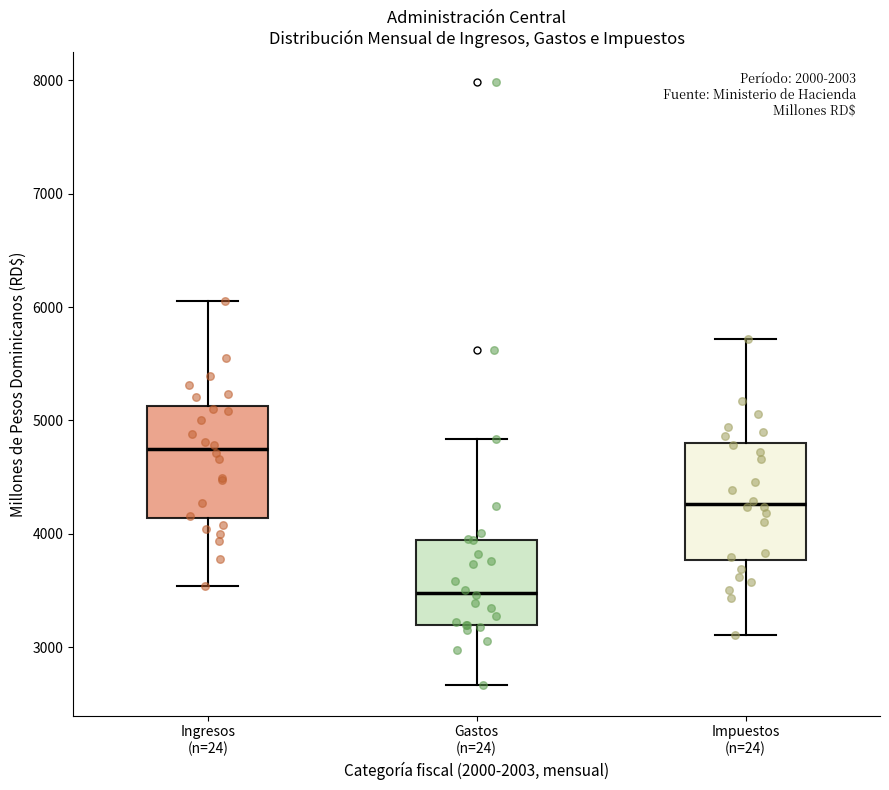

Which box's median line is the lowest?

Gastos (n=24)